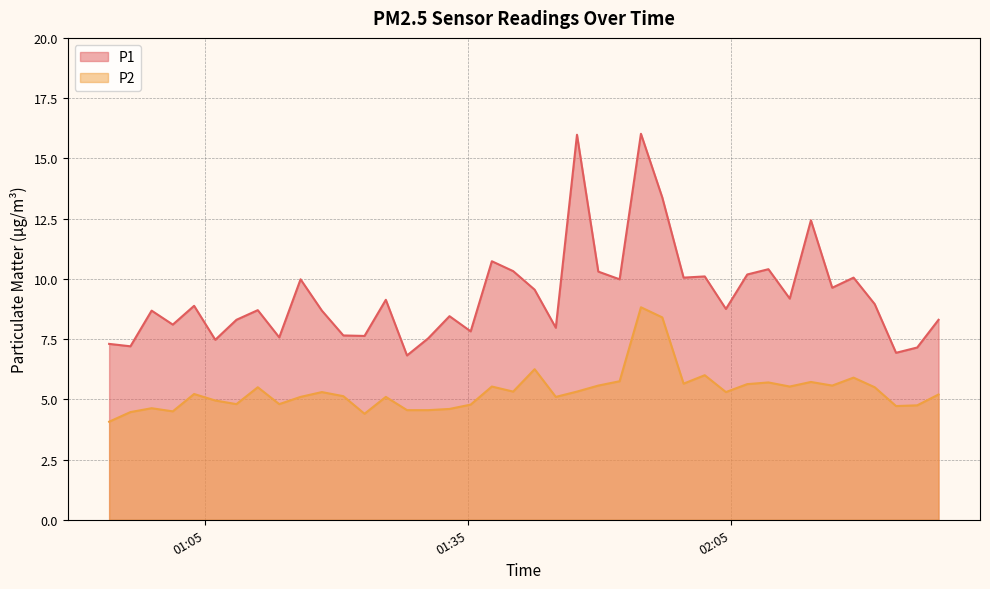

What is the spread (max minus min) of values at 2024-03-23T01:03:42?

3.7